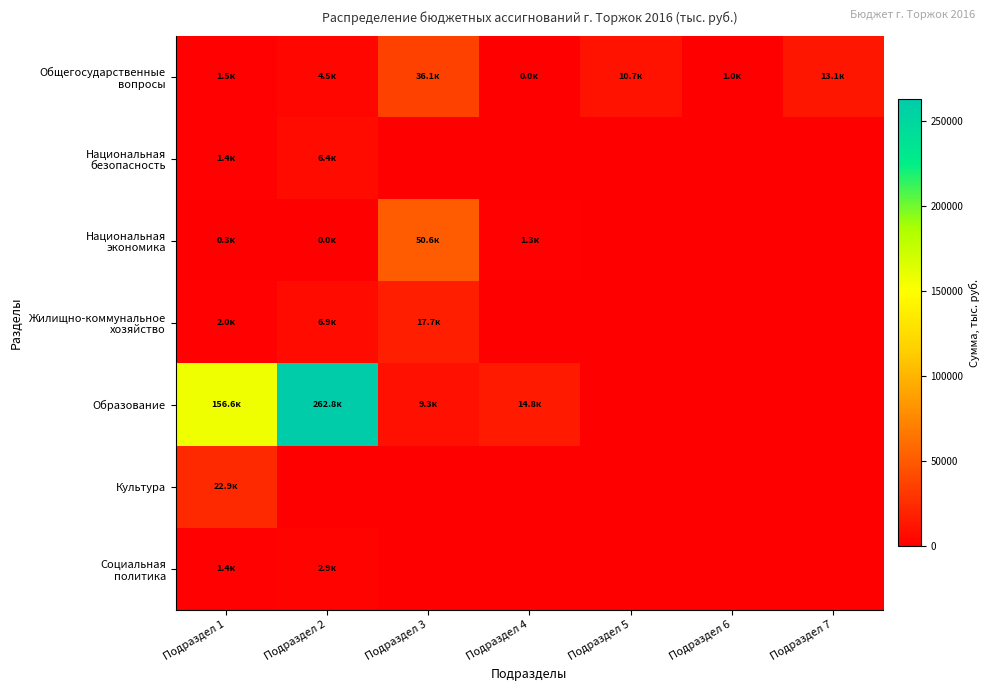

Which series changed the most between Подраздел 1 and Подраздел 4?

Образование